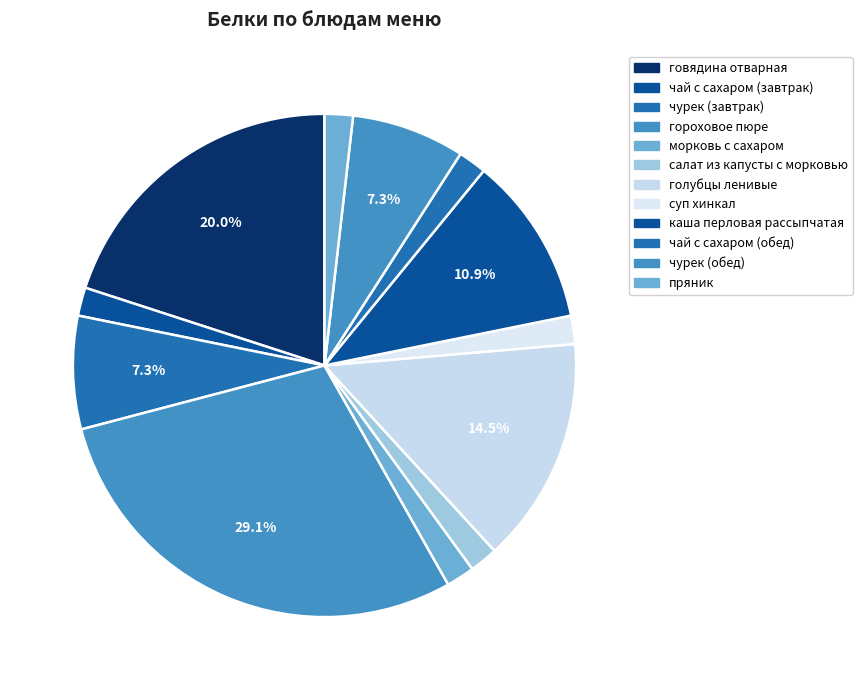

Does суп хинкал account for over 50% of the chart?

No